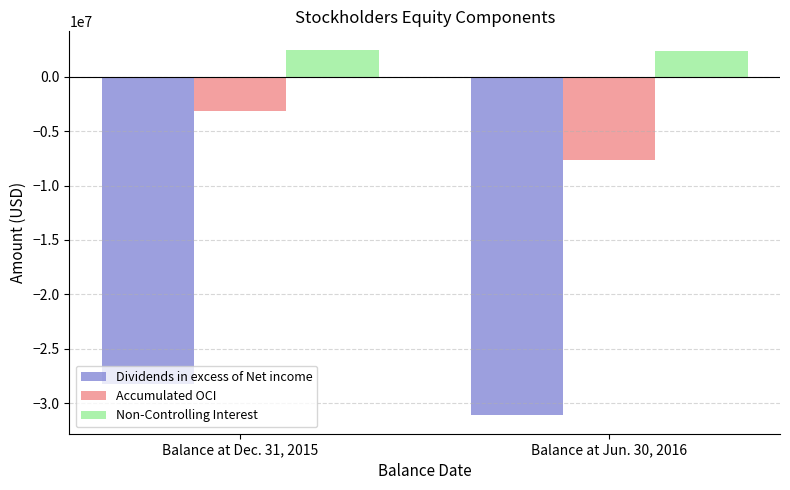

What are all the series names shown in the legend?

Dividends in excess of Net income, Accumulated OCI, Non-Controlling Interest